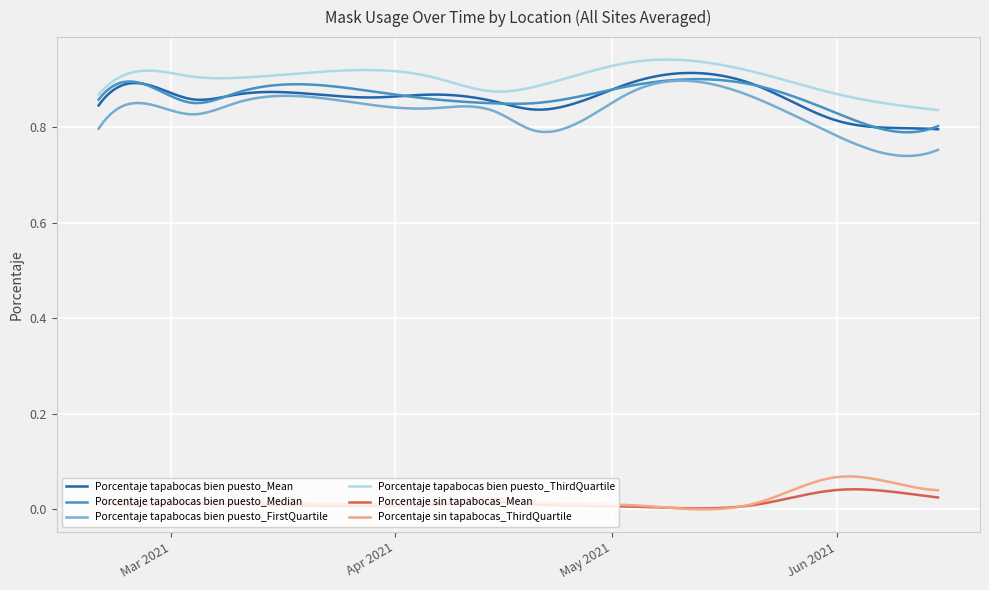

Which series has the widest spread of values?

Porcentaje tapabocas bien puesto_FirstQuartile